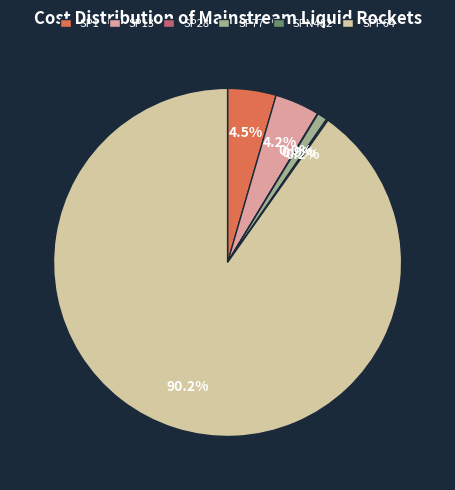

Is it true that SPP64 is 90% of the pie?

True